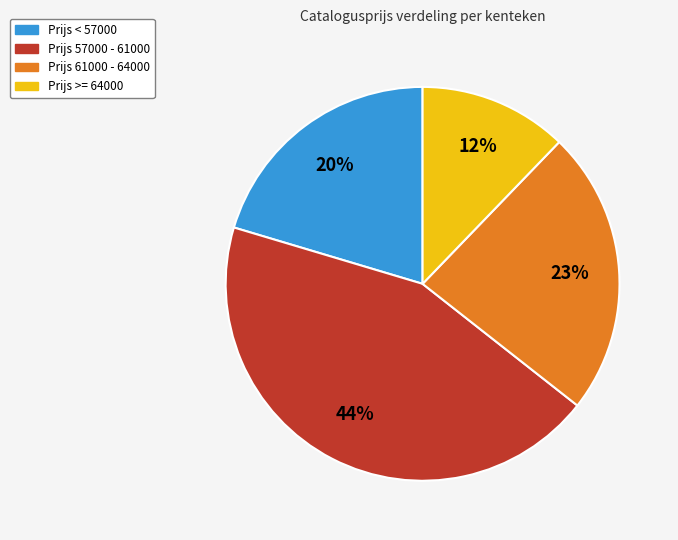

Combined, do Prijs 57000 - 61000 and Prijs < 57000 account for over 50%?

Yes